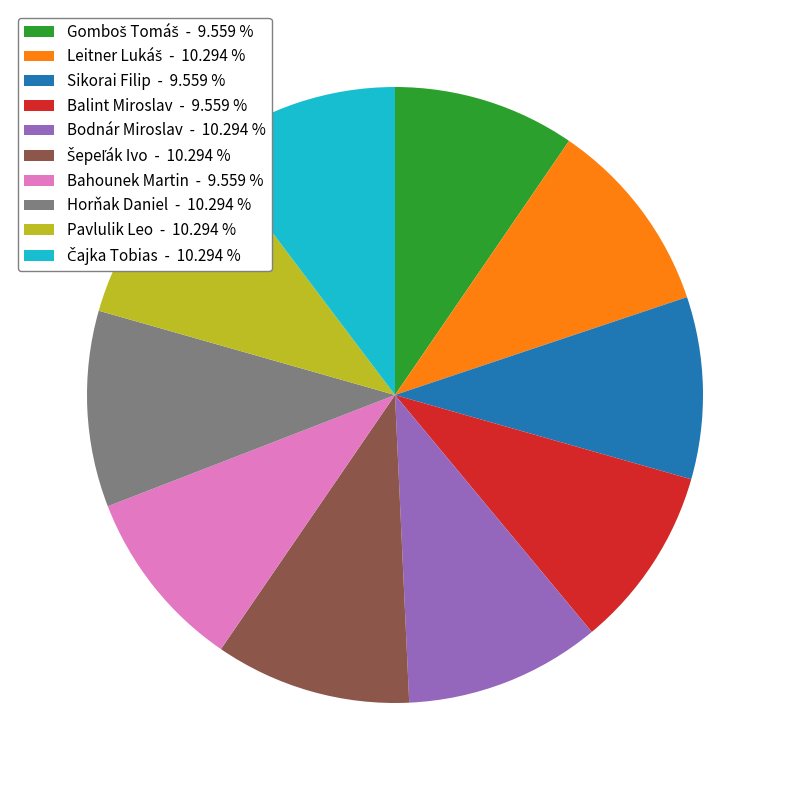

Does Sikorai Filip account for over 50% of the chart?

No